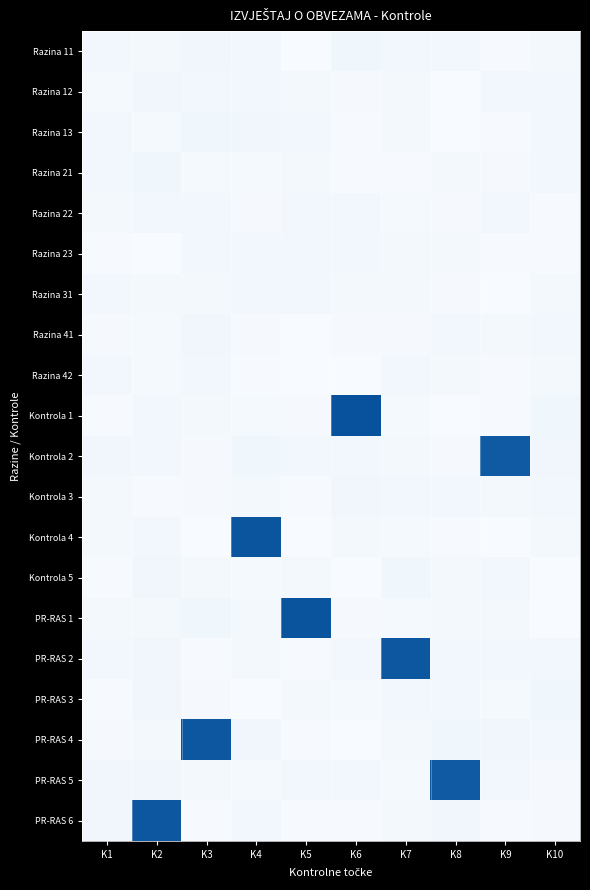

List the series in order of their peak value, lowest first.

Razina 31, Razina 23, Razina 42, Razina 22, Razina 41, Kontrola 3, Razina 12, PR-RAS 3, Kontrola 5, Razina 21, Razina 13, Razina 11, PR-RAS 5, Kontrola 2, PR-RAS 6, PR-RAS 4, PR-RAS 2, Kontrola 4, PR-RAS 1, Kontrola 1